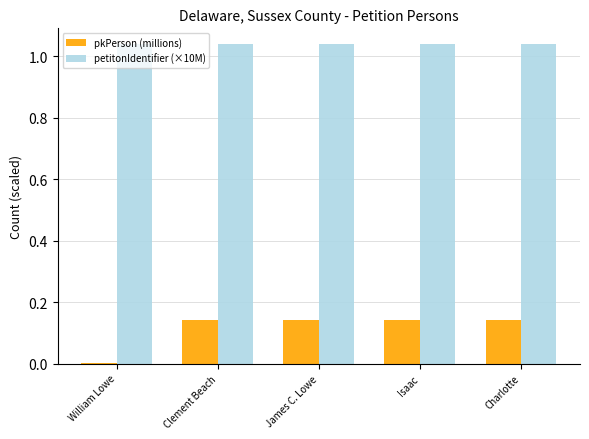

Which series has the largest total across all categories?

petitonIdentifier (×10M)